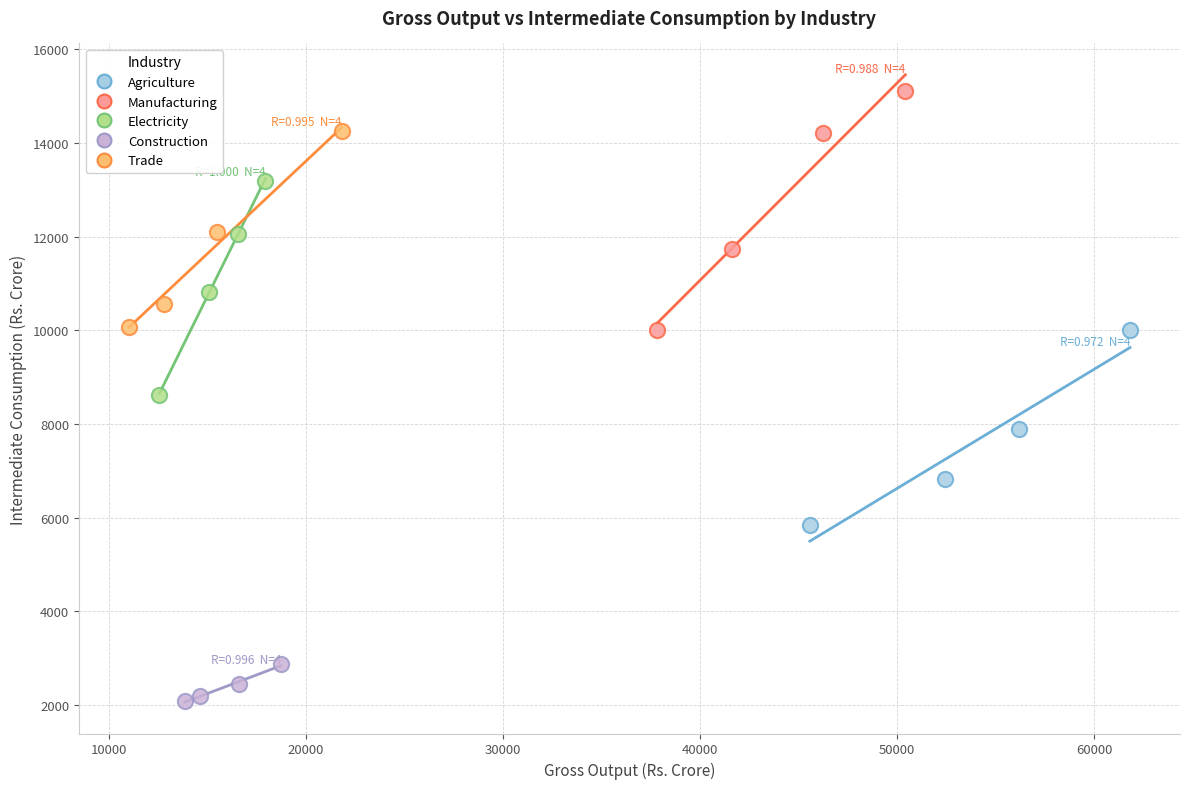

Which series has the widest spread of Y values?

Manufacturing